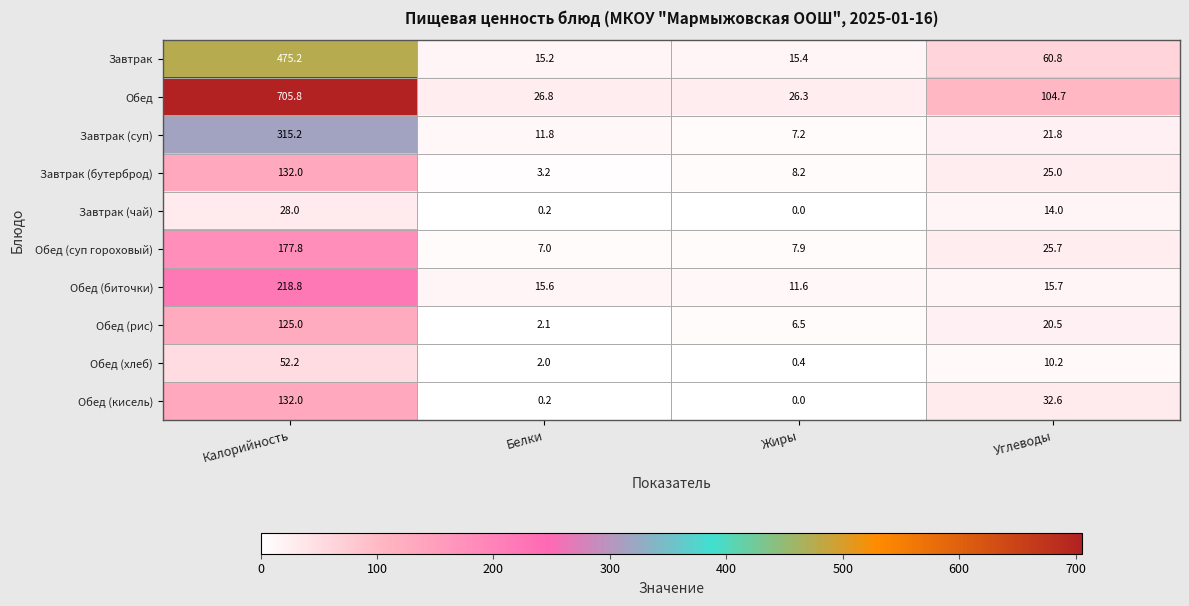

What is the sum of the Обед (кисель) values at Углеводы and Калорийность?

164.6